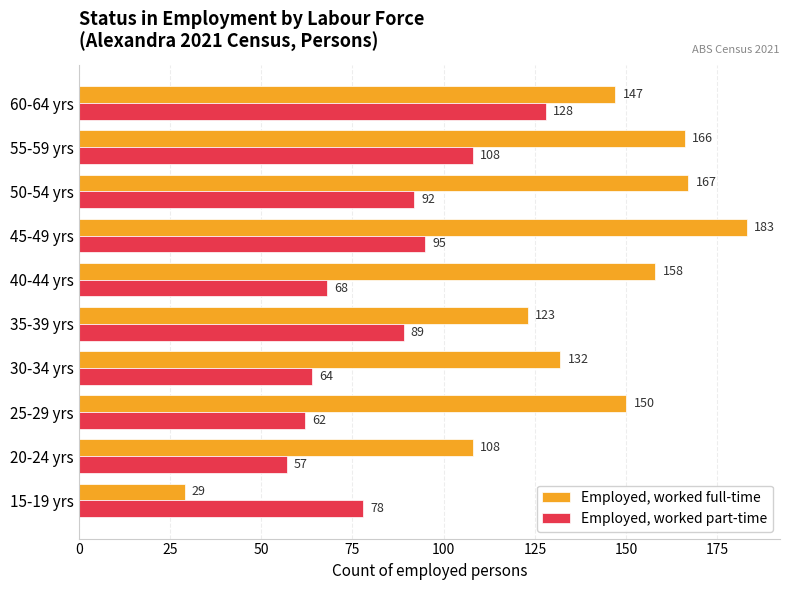

At which label does Employed, worked part-time reach its minimum?

20-24 yrs